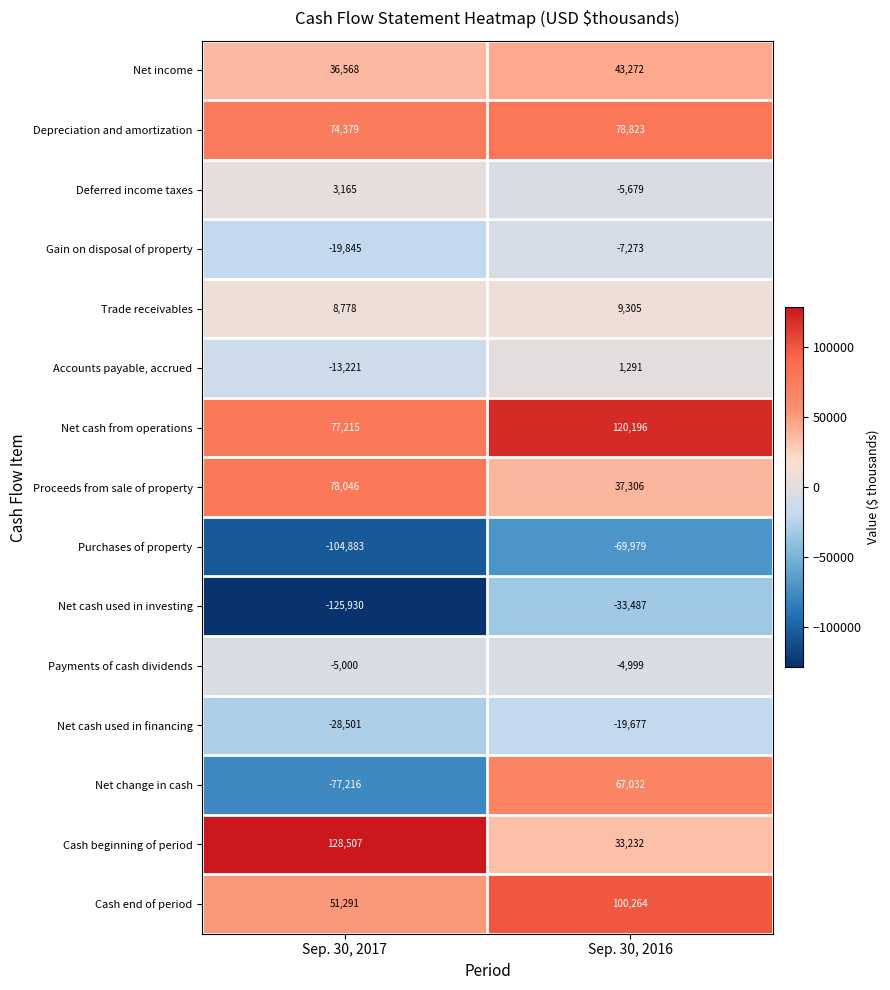

What is the greatest value displayed?

128507